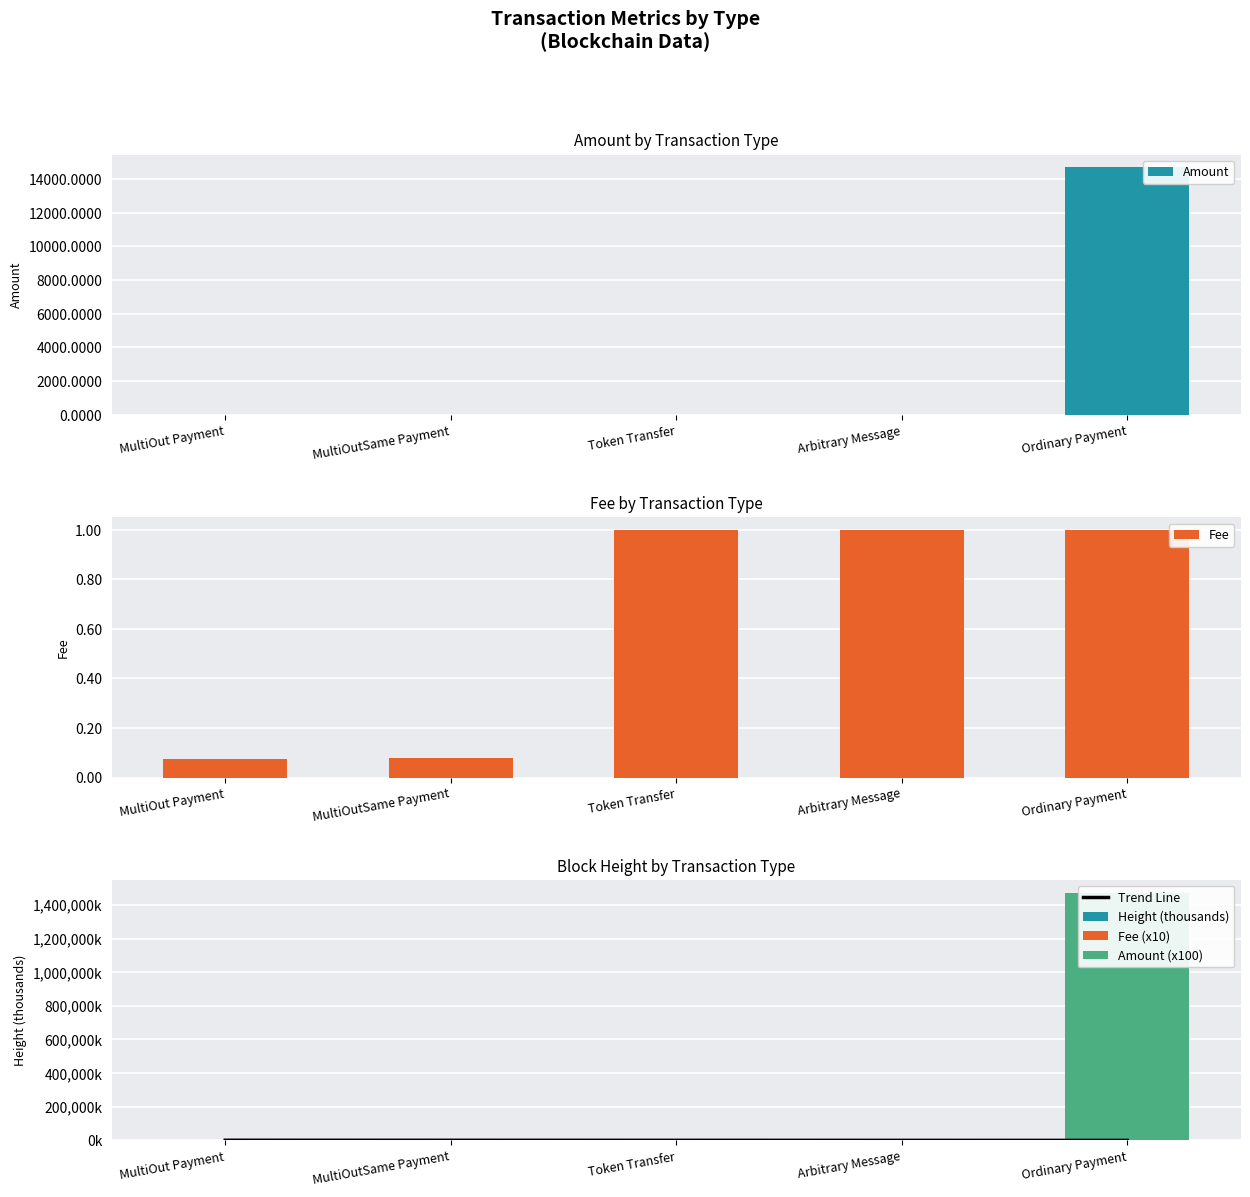

What is the label of the 5th bar from the left?

Ordinary Payment